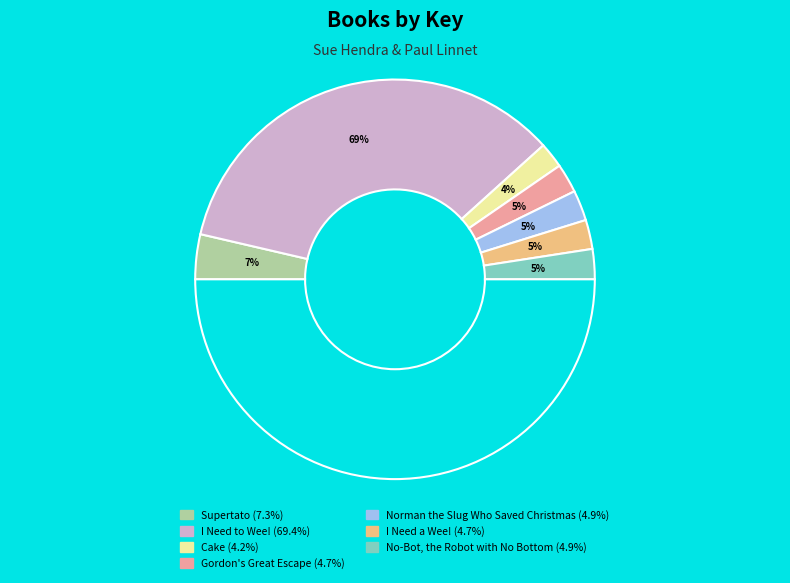

How many segments does this pie chart have?

7